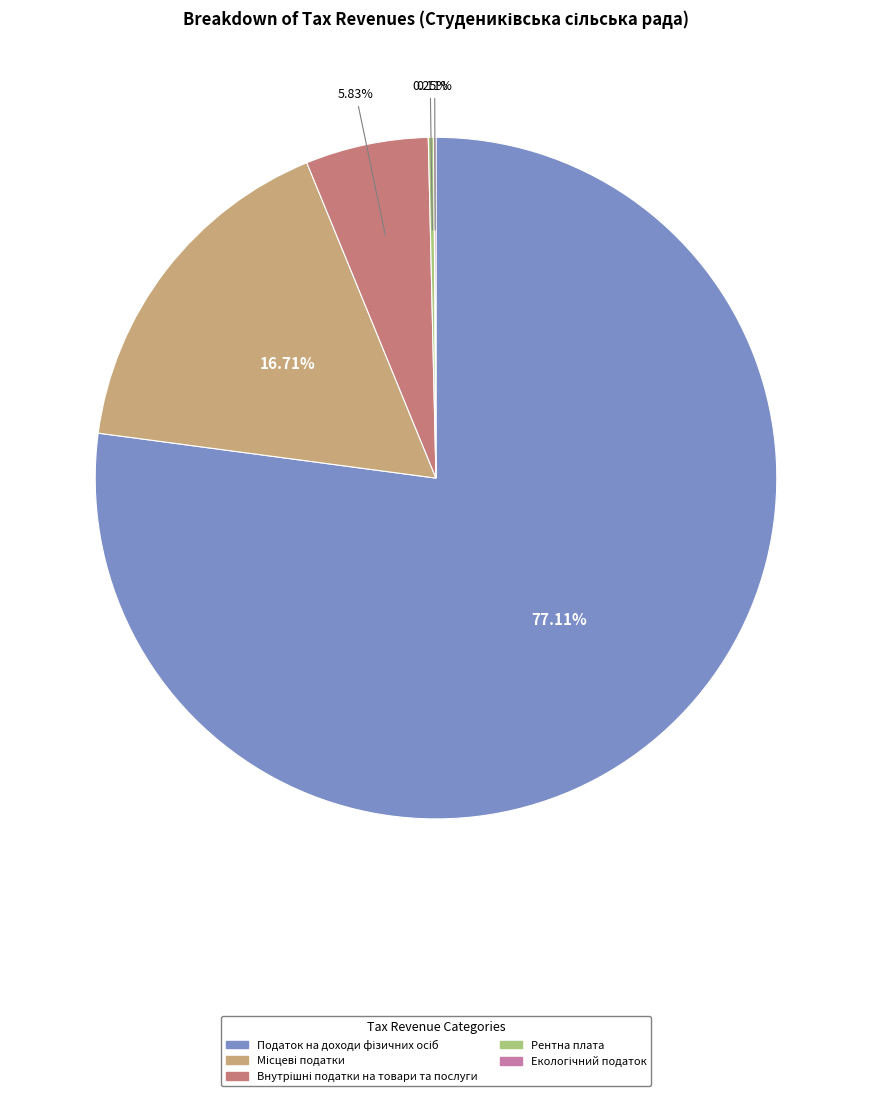

Is there a majority slice in this chart?

Yes